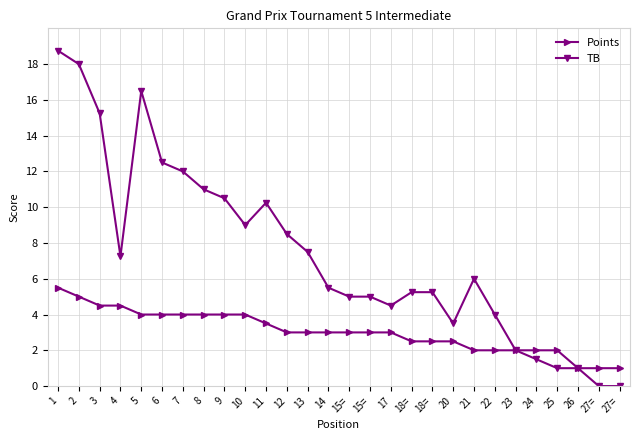

Where does the Points series first go above 3?

1